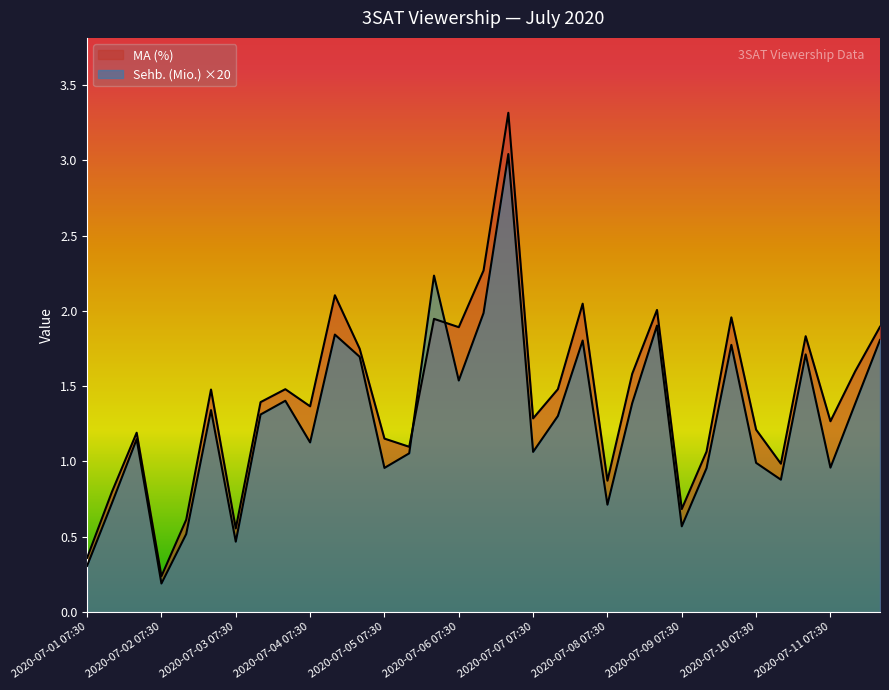

How many interior local peaks does the MA (%) series have?

10